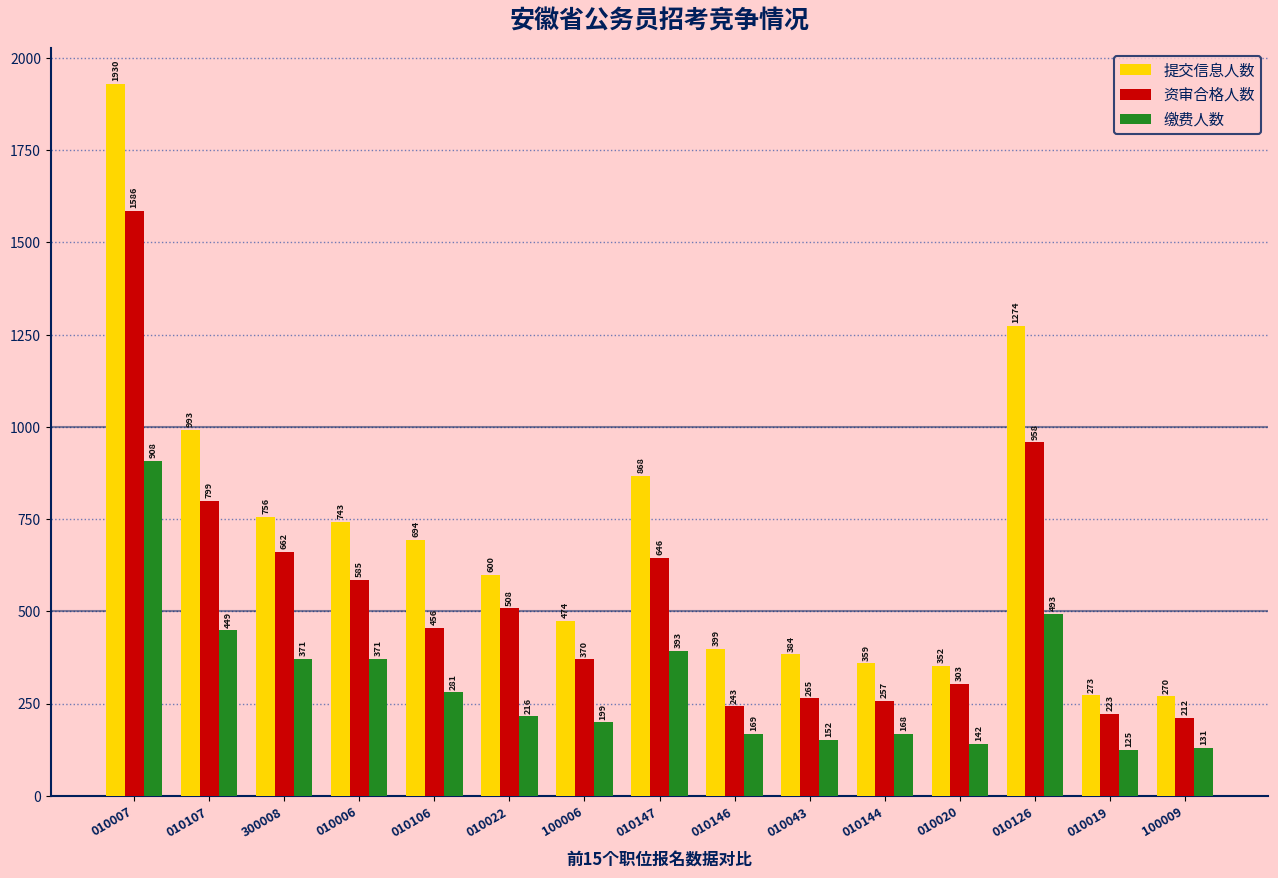

At which label is 缴费人数 closest to 516?

010126